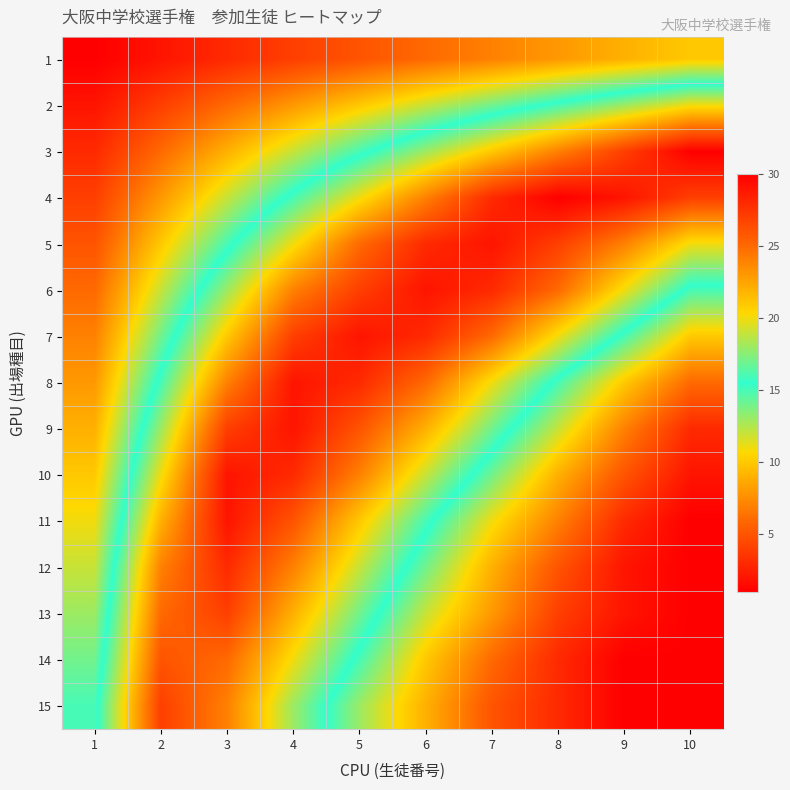

Between 1 and 5, which is larger?

5